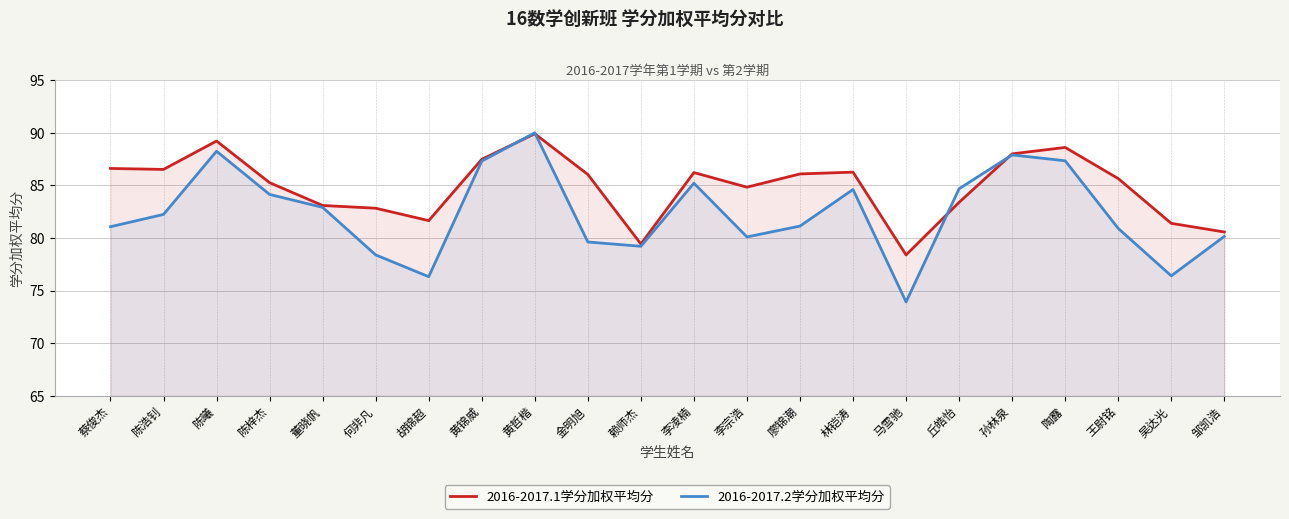

What value does the 2016-2017.1学分加权平均分 series have at 王尉铭?

85.7